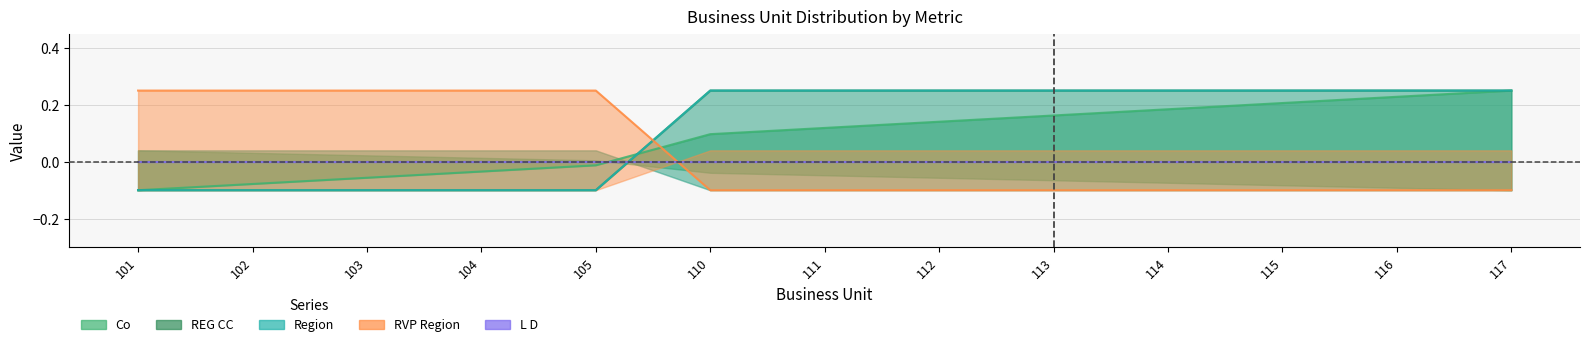

Is it true that RVP Region equals 0.2 at 101?

True